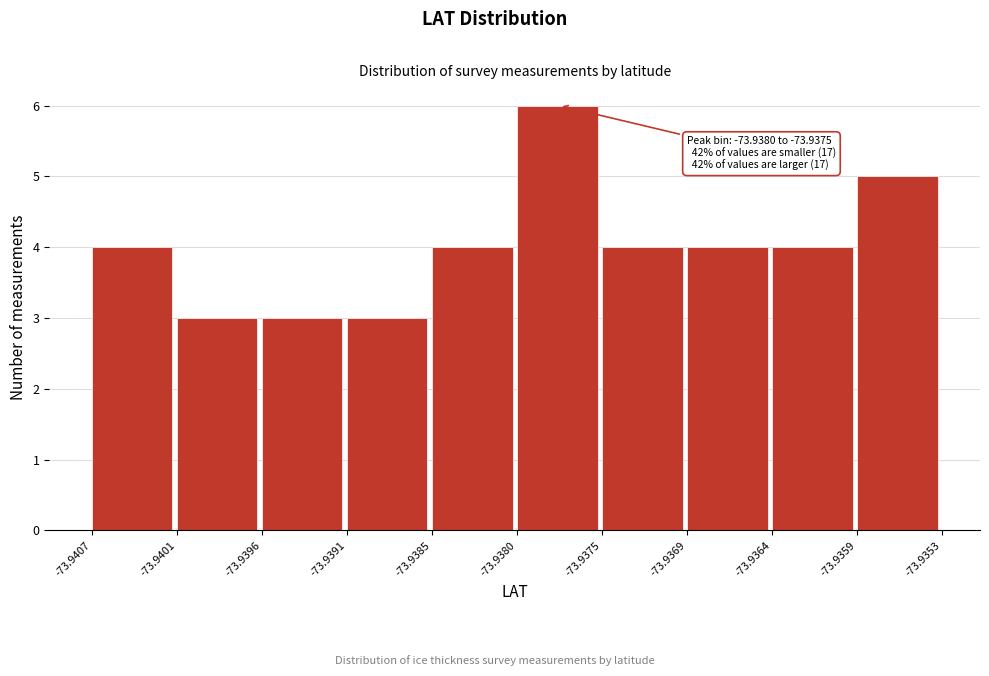

Which range on the x-axis has the tallest bar?

-73.9380 to -73.9375